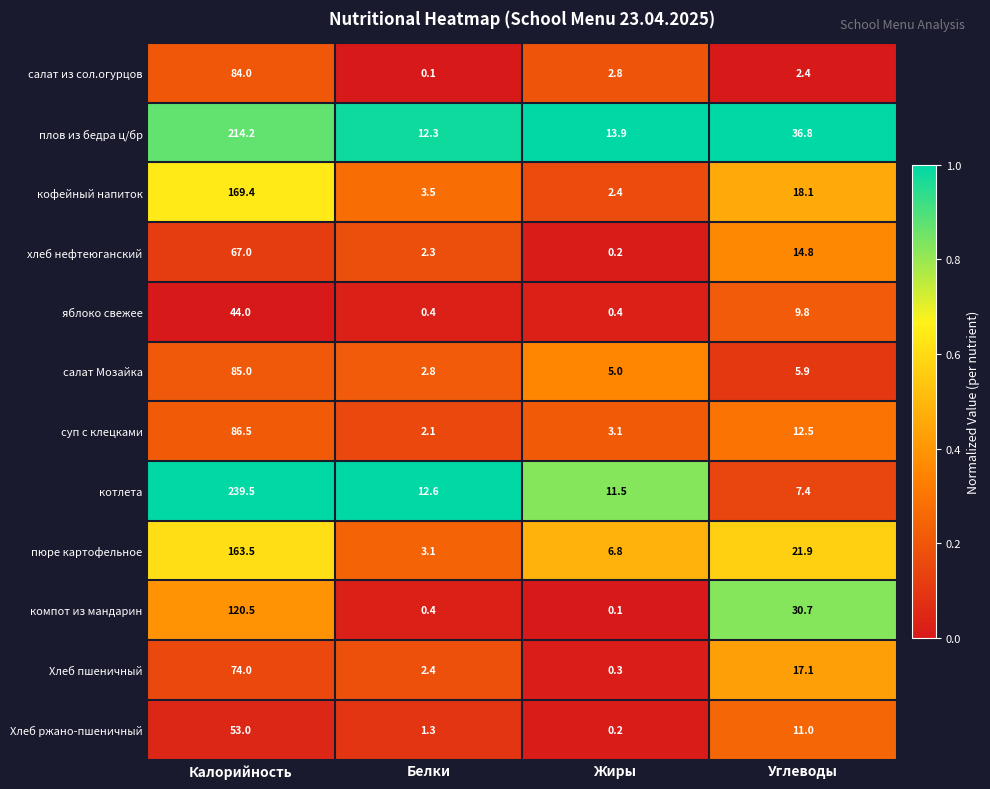

What is the sum of all Хлеб ржано-пшеничный values?

65.5